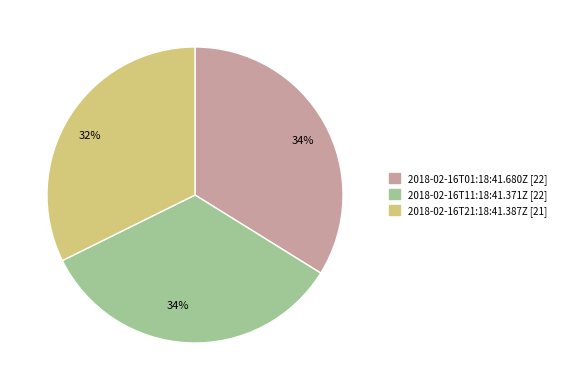

Which category has the smallest portion of the pie?

2018-02-16T21:18:41.387Z